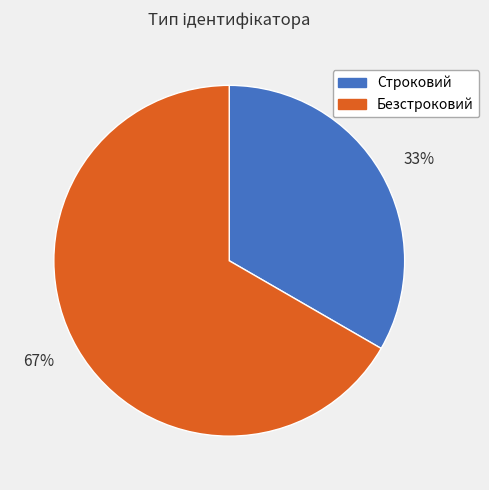

Do Безстроковий and Строковий together represent more than half of the pie?

Yes